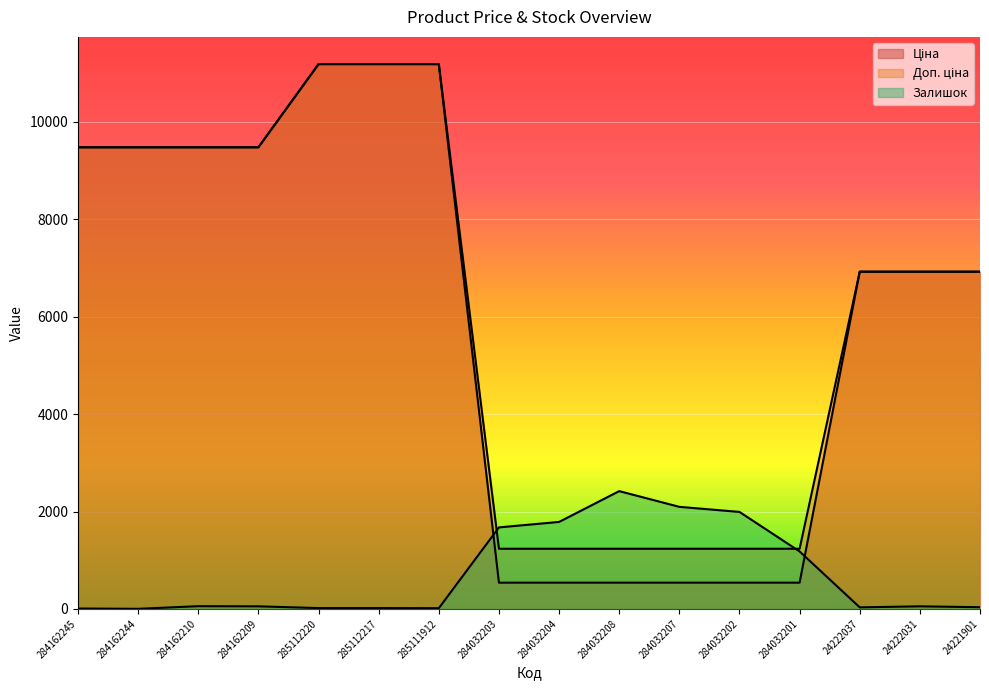

How many lines are shown in the chart?

3